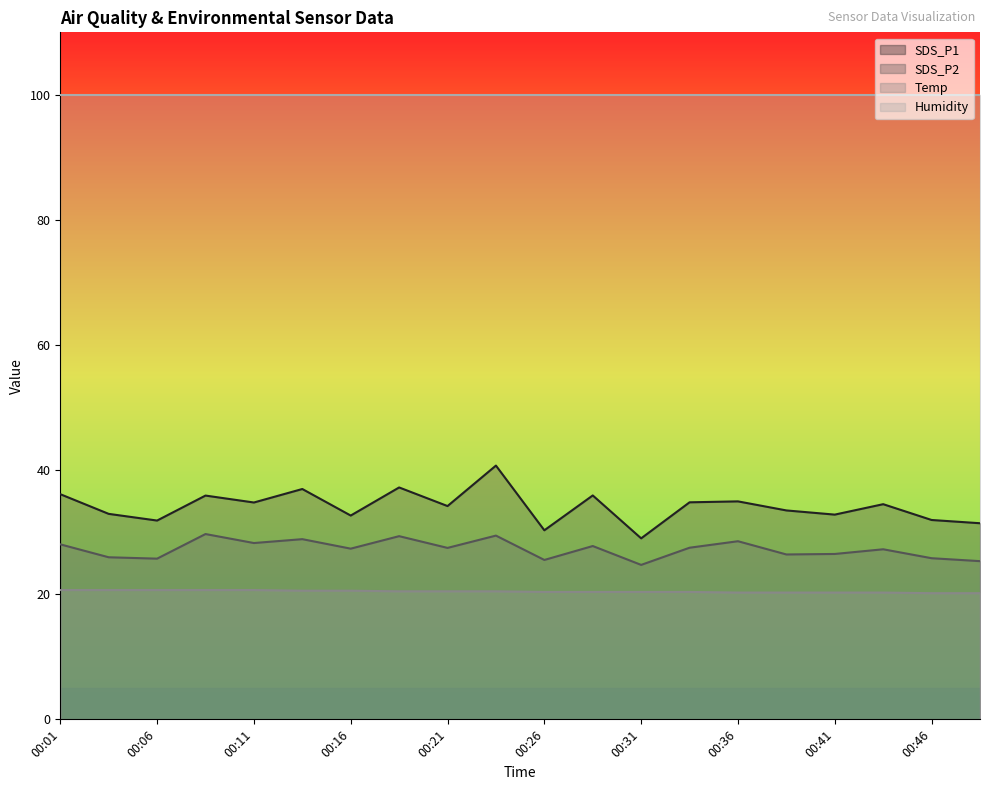

Is it true that SDS_P2 equals 25.7 at 00:06?

True